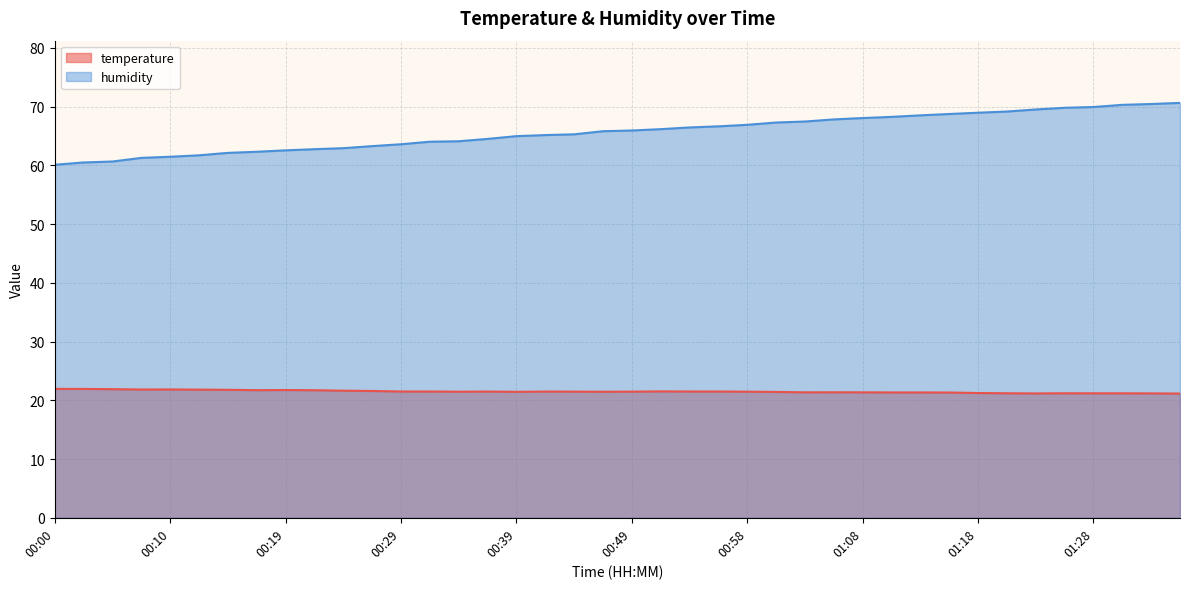

List the labels in order of humidity value, smallest first.

00:00, 00:02, 00:05, 00:07, 00:10, 00:12, 00:14, 00:17, 00:19, 00:22, 00:24, 00:27, 00:29, 00:32, 00:34, 00:36, 00:39, 00:41, 00:44, 00:46, 00:49, 00:51, 00:53, 00:56, 00:58, 01:01, 01:03, 01:06, 01:08, 01:11, 01:13, 01:16, 01:18, 01:21, 01:23, 01:26, 01:28, 01:31, 01:33, 01:36